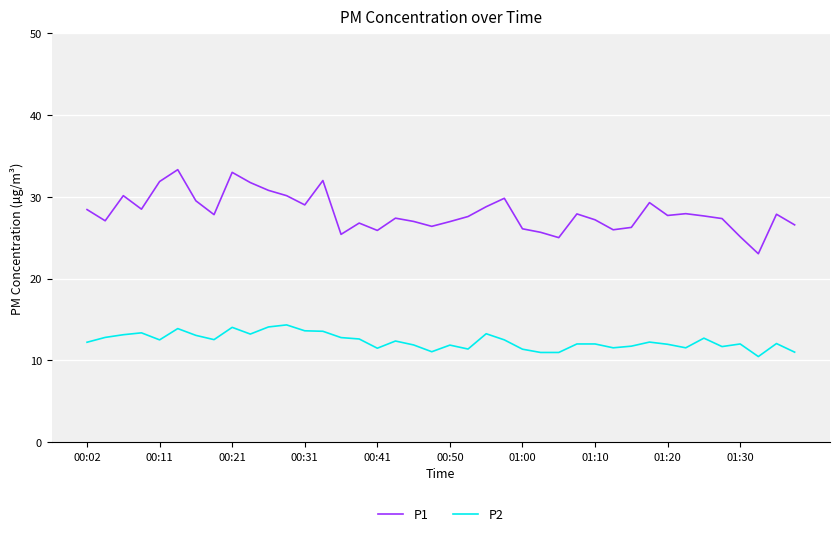

List the series in order of their overall mean, lowest first.

P2, P1